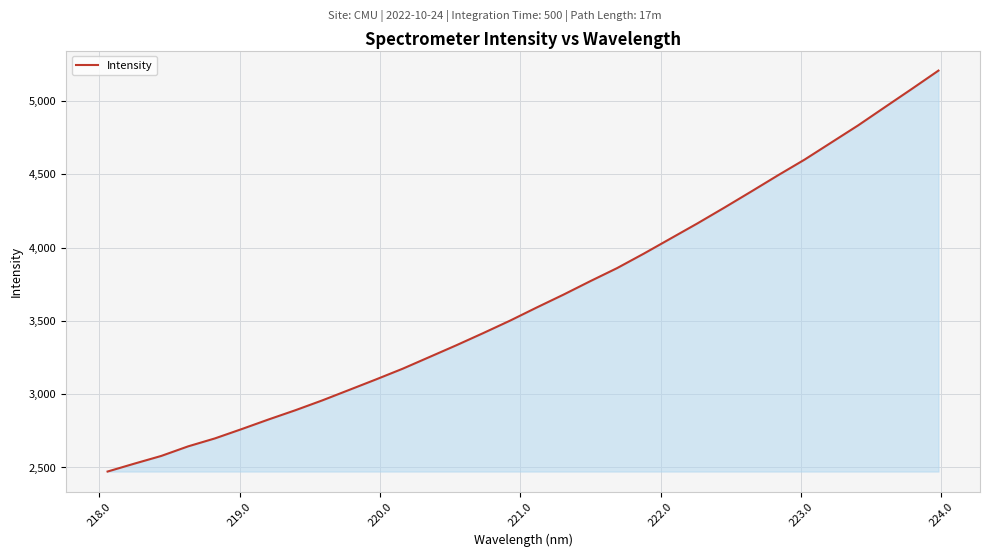

What is the maximum value shown in the chart?

5207.5